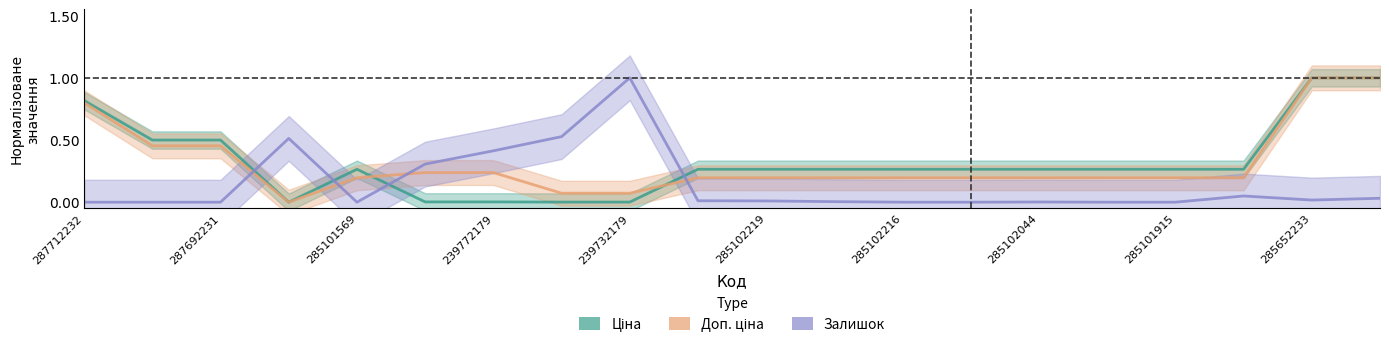

What is the sum of the Ціна values at 285102044 and 239732179?

0.3